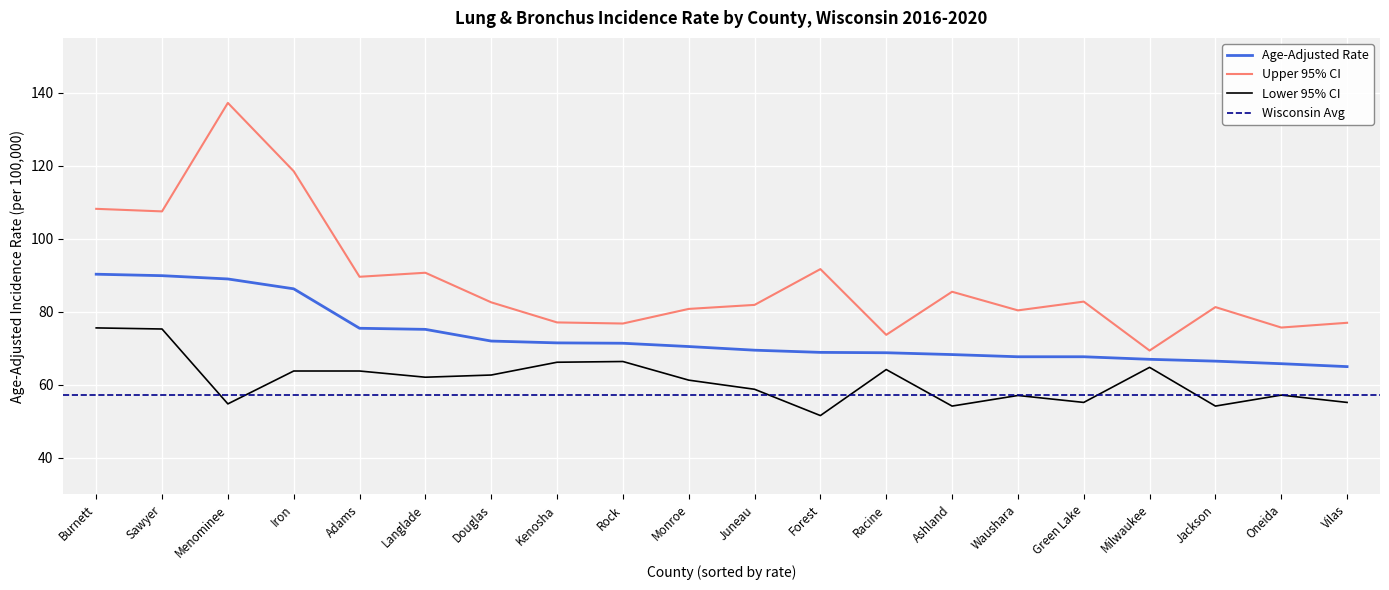

Reading left to right, extract all data points from this chart.

Age-Adjusted Rate: Burnett=90.3	Sawyer=89.9	Menominee=89.0	Iron=86.3	Adams=75.5	Langlade=75.2	Douglas=72.0	Kenosha=71.5	Rock=71.4	Monroe=70.5	Juneau=69.5	Forest=68.9	Racine=68.8	Ashland=68.3	Waushara=67.7	Green Lake=67.7	Milwaukee=67.0	Jackson=66.5	Oneida=65.8	Vilas=65.0
Lower 95% CI: Burnett=75.6	Sawyer=75.3	Menominee=54.8	Iron=63.8	Adams=63.8	Langlade=62.1	Douglas=62.7	Kenosha=66.2	Rock=66.4	Monroe=61.3	Juneau=58.8	Forest=51.6	Racine=64.2	Ashland=54.2	Waushara=57.1	Green Lake=55.2	Milwaukee=64.8	Jackson=54.2	Oneida=57.2	Vilas=55.2
Upper 95% CI: Burnett=108.2	Sawyer=107.5	Menominee=137.2	Iron=118.5	Adams=89.6	Langlade=90.7	Douglas=82.6	Kenosha=77.1	Rock=76.8	Monroe=80.8	Juneau=81.9	Forest=91.7	Racine=73.7	Ashland=85.5	Waushara=80.4	Green Lake=82.8	Milwaukee=69.4	Jackson=81.3	Oneida=75.7	Vilas=77.0